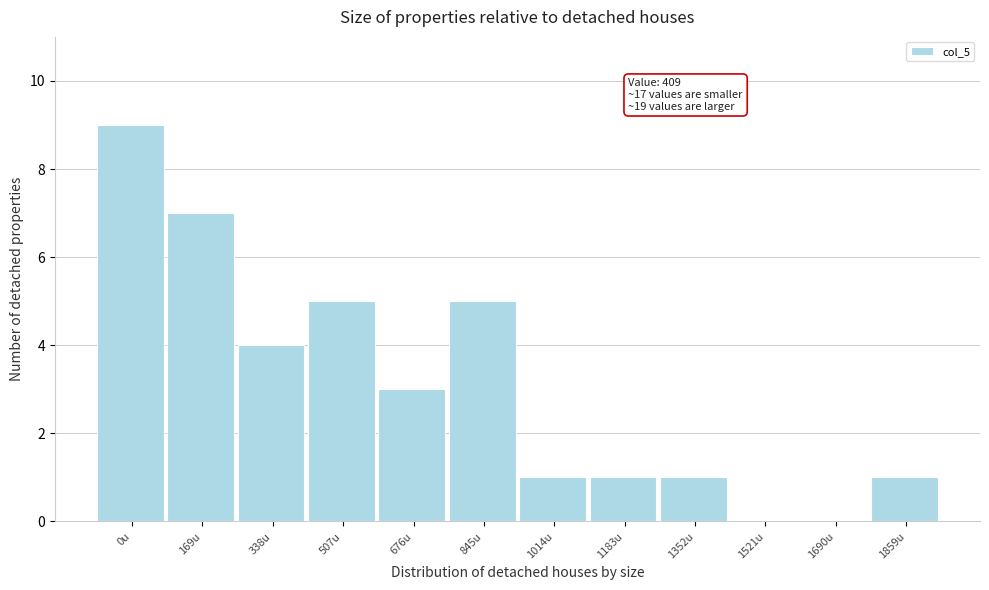

Reading left to right, list all the values displayed in this chart.

0u=9	169u=7	338u=4	507u=5	676u=3	845u=5	1014u=1	1183u=1	1352u=1	1521u=0	1690u=0	1859u=1